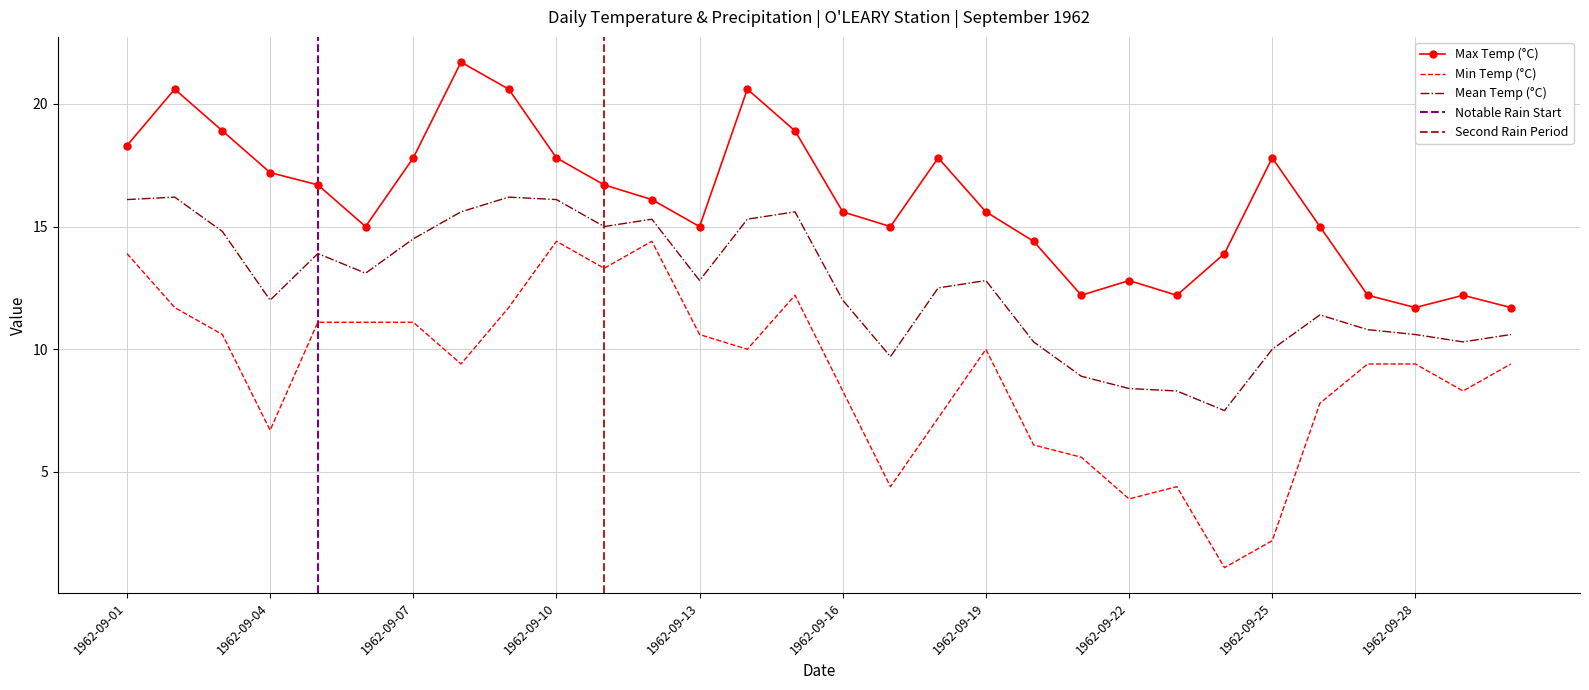

What is the sum of the Min Temp (°C) values at 1962-09-13 and 1962-09-06?

21.7